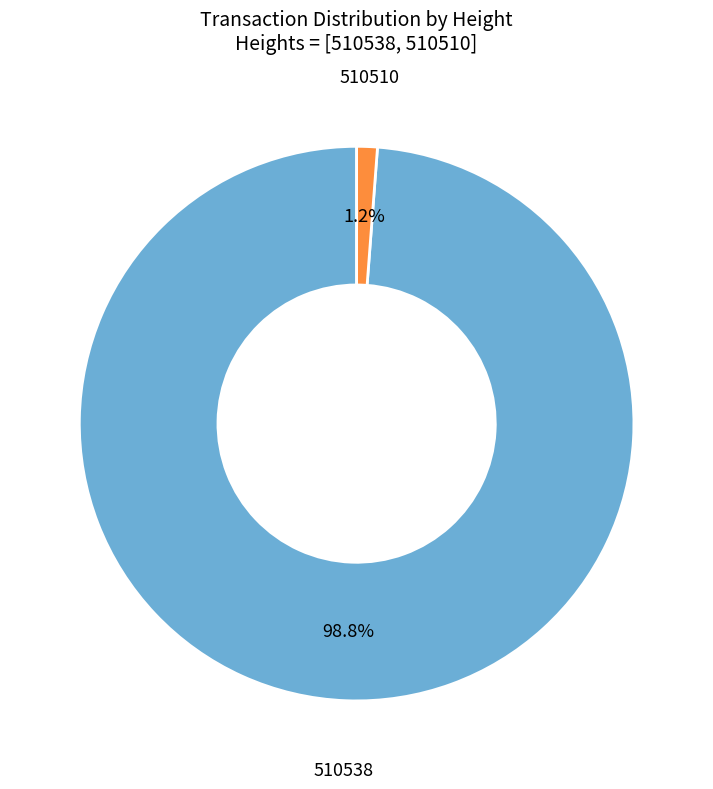

Is there any slice that represents more than half of the pie?

Yes